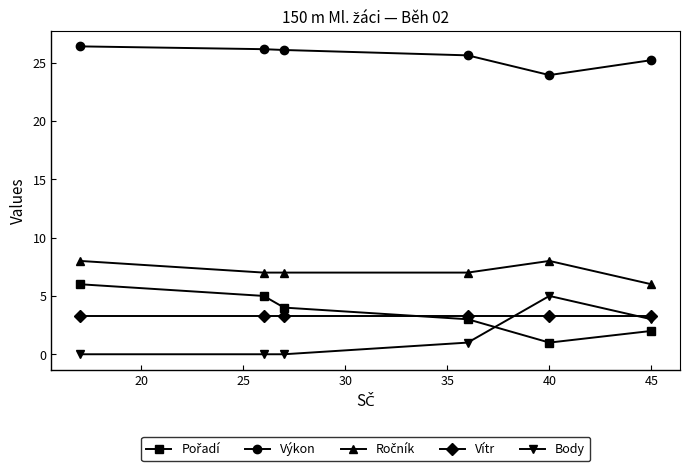

What is the highest value of the Body series?

5.0